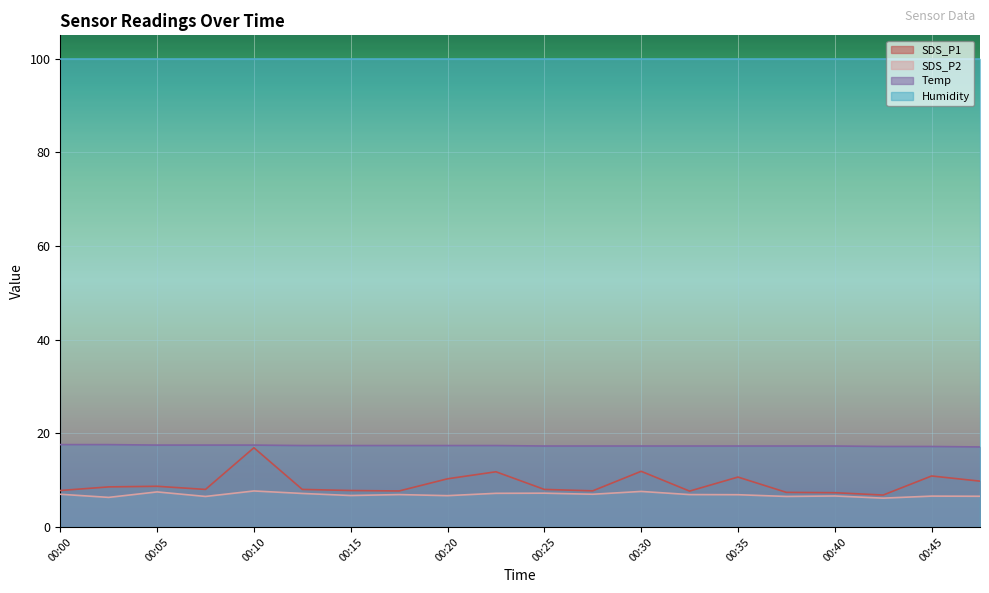

What is the value of the Temp point at the 19th from the left?

17.2